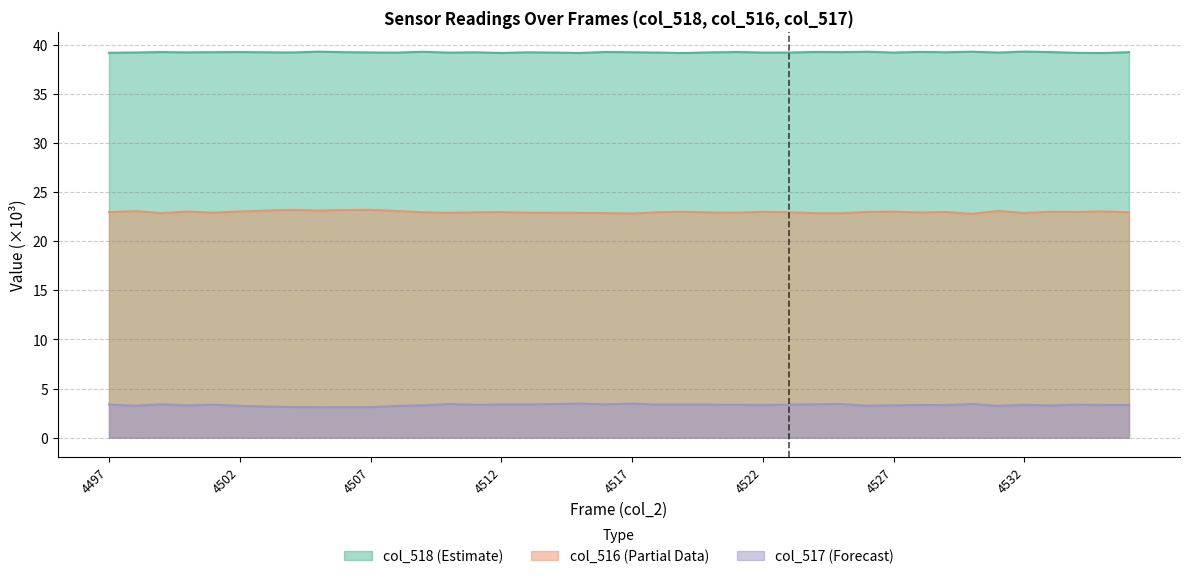

True or false: col_518 and col_517 intersect in this chart.

False